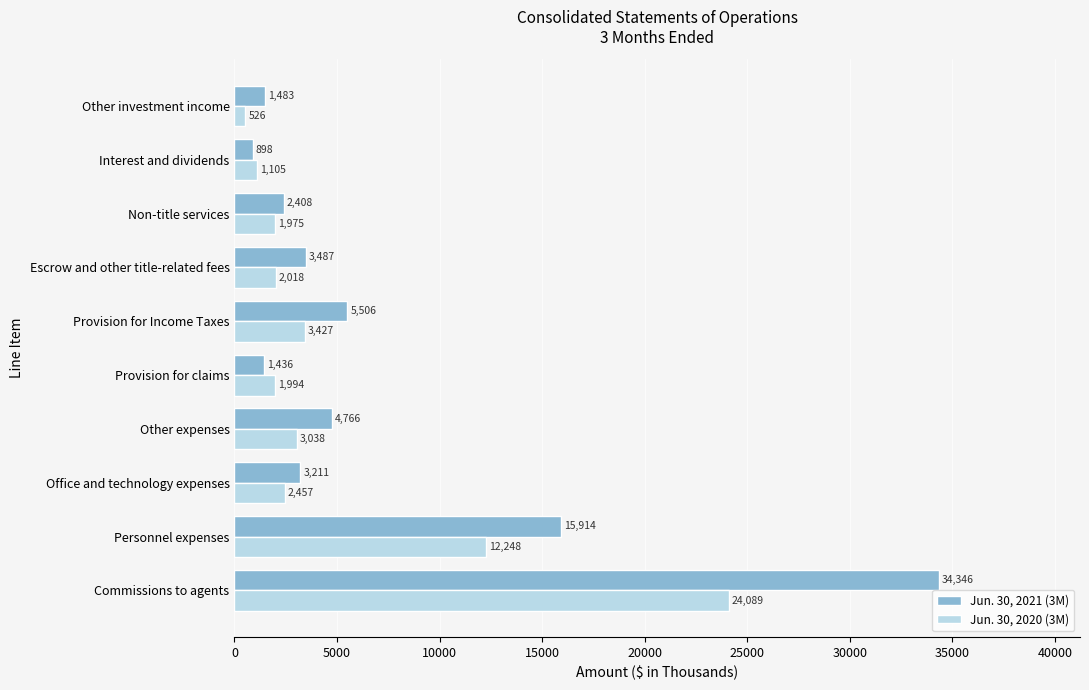

Rank the series by their average value, from highest to lowest.

Jun. 30, 2021 (3M), Jun. 30, 2020 (3M)